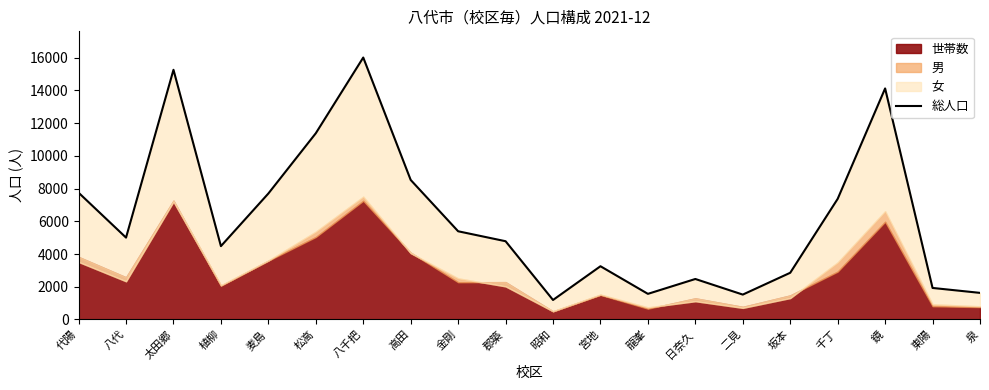

Reading left to right, transcribe all the data shown in this chart.

代陽=7745	八代=5002	太田郷=15252	植柳=4481	麦島=7696	松高=11377	八千把=16002	高田=8524	金剛=5389	郡築=4781	昭和=1192	宮地=3253	龍峯=1566	日奈久=2474	二見=1521	坂本=2854	千丁=7369	鏡=14114	東陽=1927	泉=1626